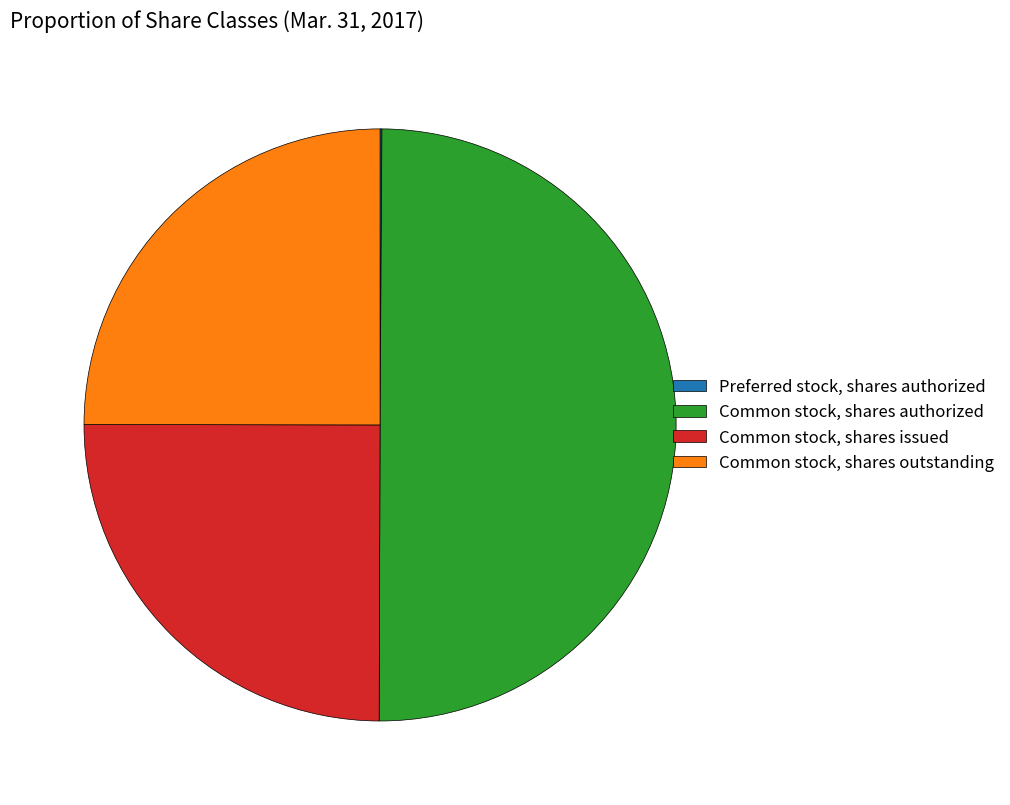

True or false: Common stock, shares authorized accounts for 57% of the total.

False